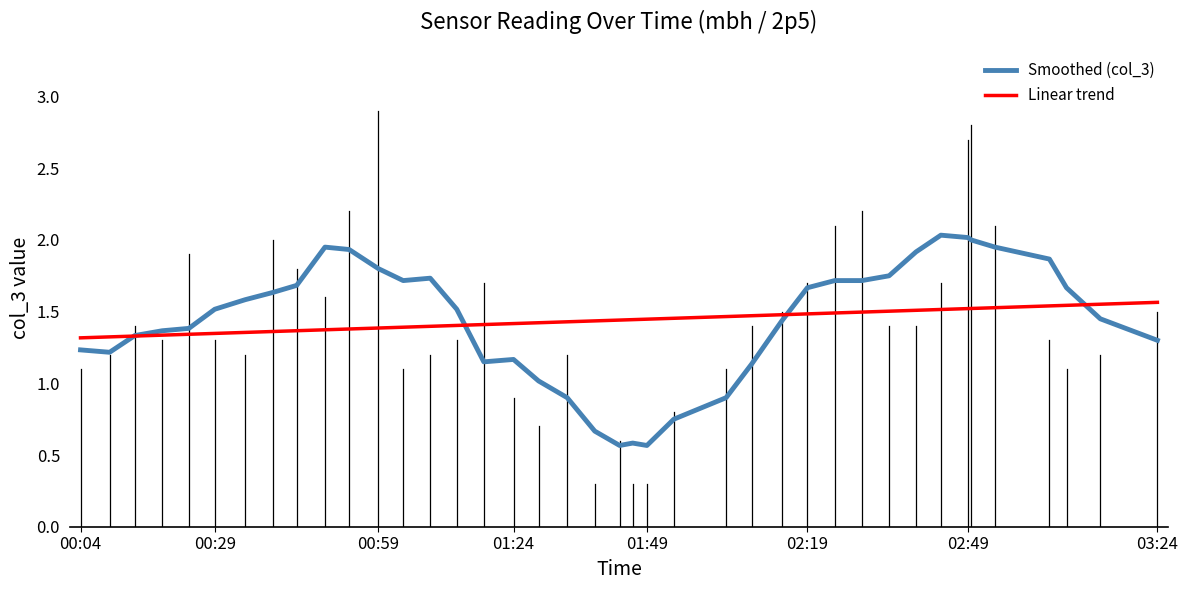

Which series has the largest range (max minus min)?

Smoothed (col_3)